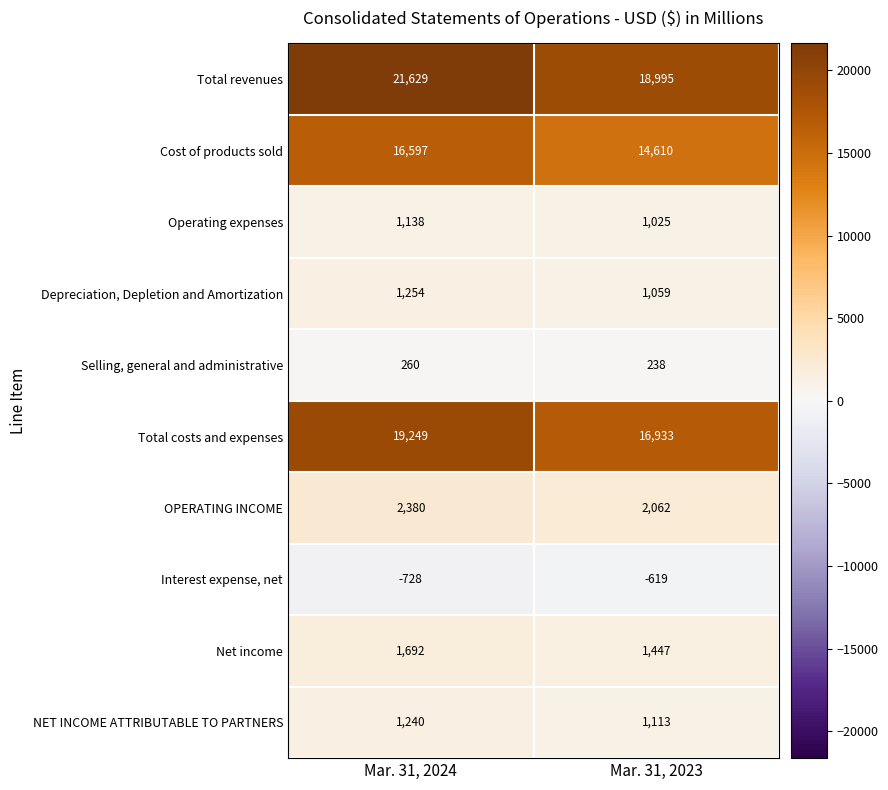

At which category does the chart reach its peak across all series?

Mar. 31, 2024